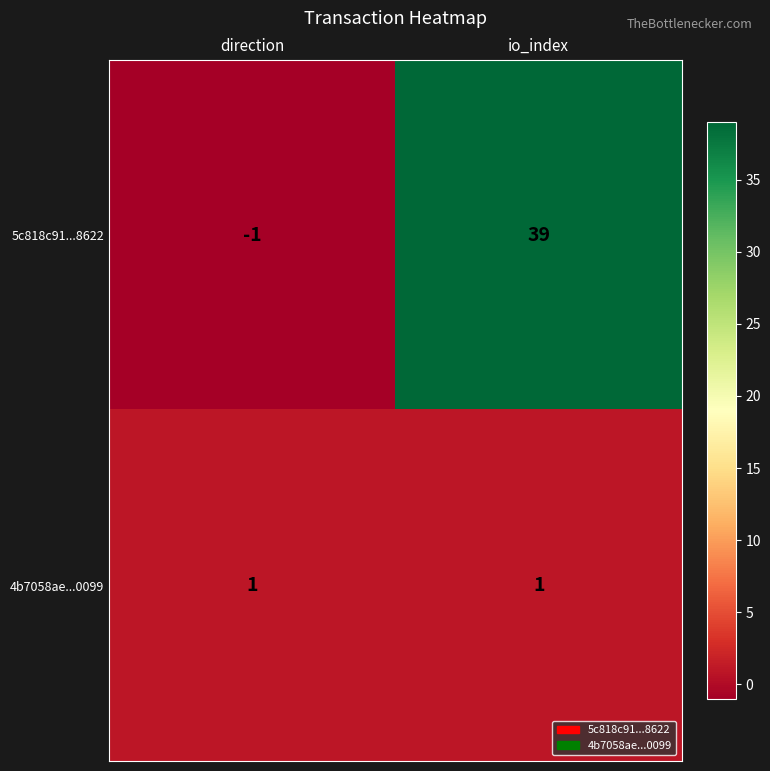

At io_index, list the series in order from smallest to largest.

4b7058ae...0099, 5c818c91...8622